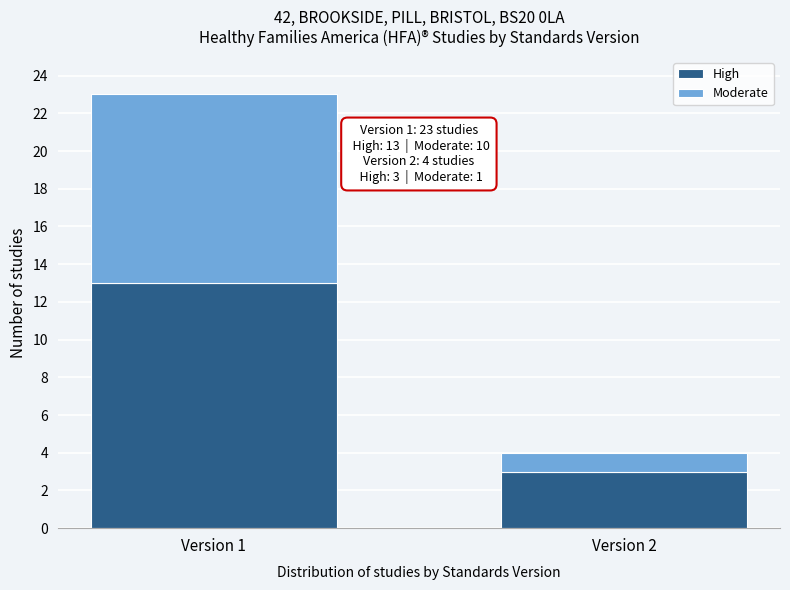

Reading left to right, list the values for the High series.

Version 1=13	Version 2=3